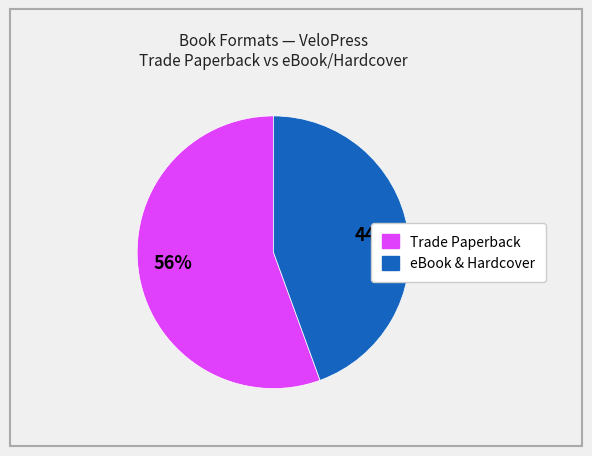

Does any single category account for the majority?

Yes